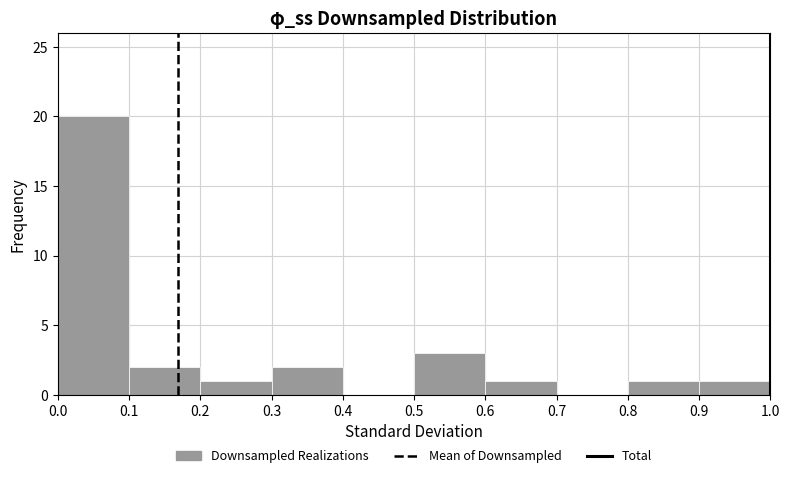

Over which range of the x-axis is the bar tallest?

0.0 to 0.1